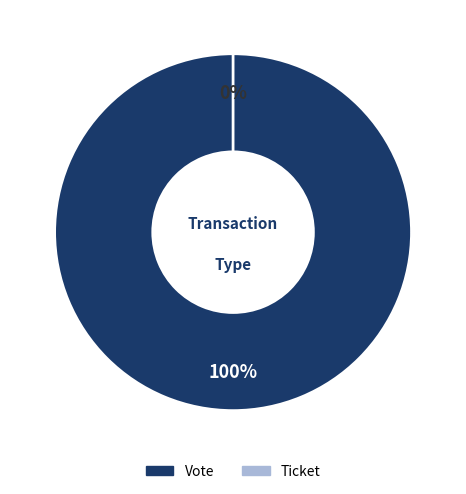

Which category accounts for the majority?

Vote